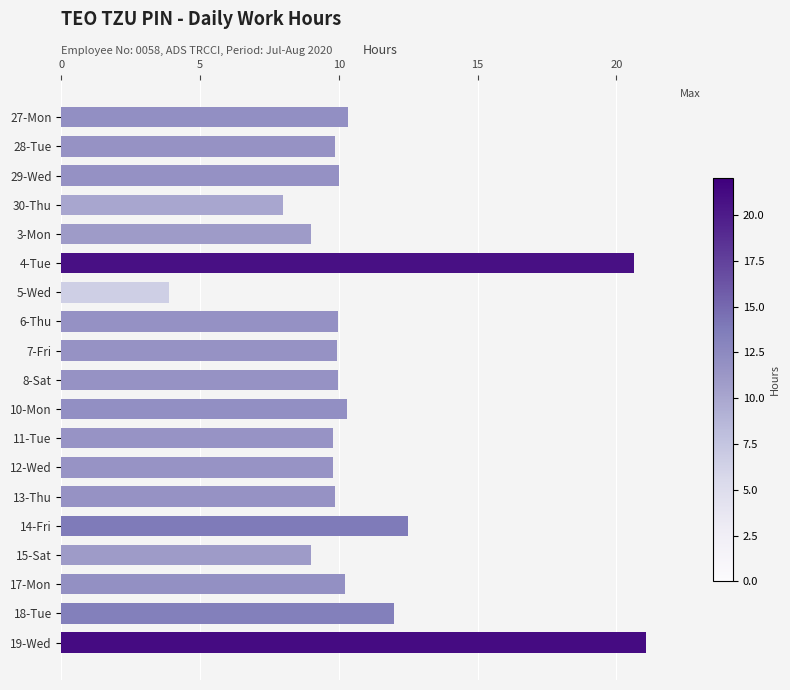

The chart shows a value of 10.3 at 10-Mon. True or false?

True